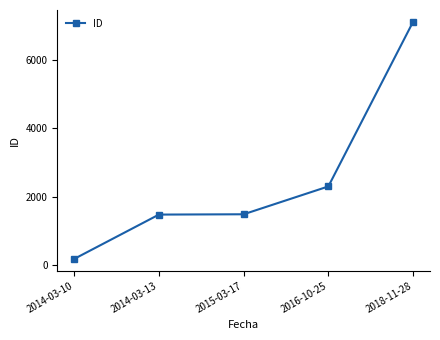

What is the ratio of the value at 2014-03-10 to the value at 2016-10-25?

0.1